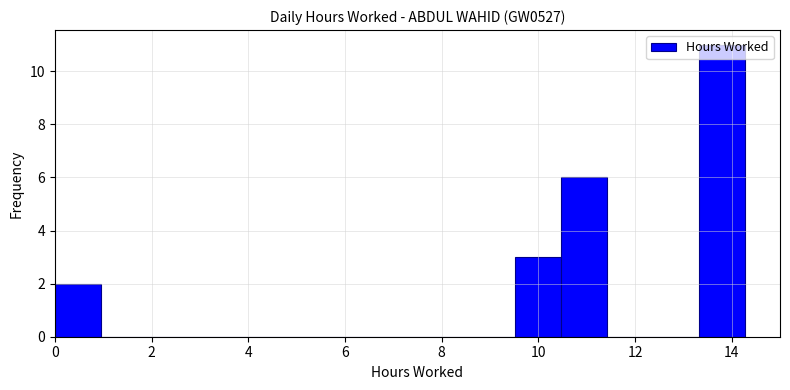

Reading left to right, transcribe this chart: for each bar, give the range it covers on the x-axis and its height. Neither the bar edges nor the heights are printed on the chart, so give them approximately, as read against the axes.

0.0 to 1.0: 2
1.0 to 2.0: 0
2.0 to 2.8: 0
2.8 to 3.8: 0
3.8 to 4.8: 0
4.8 to 5.8: 0
5.8 to 6.6: 0
6.6 to 7.6: 0
7.6 to 8.6: 0
8.6 to 9.6: 0
9.6 to 10.4: 3
10.4 to 11.4: 6
11.4 to 12.4: 0
12.4 to 13.4: 0
13.4 to 14.2: 11